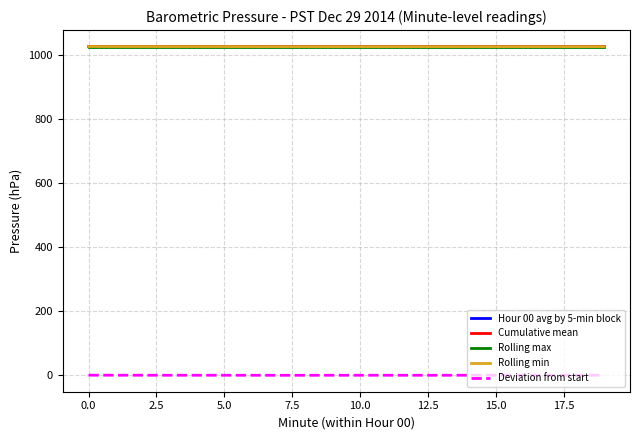

What is the greatest value displayed?

1025.0